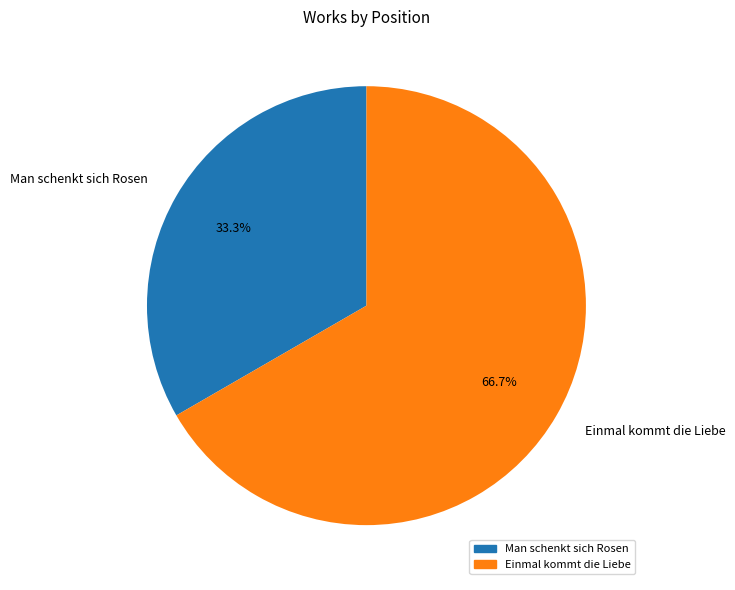

Rank the categories by value from lowest to highest.

Man schenkt sich Rosen, Einmal kommt die Liebe